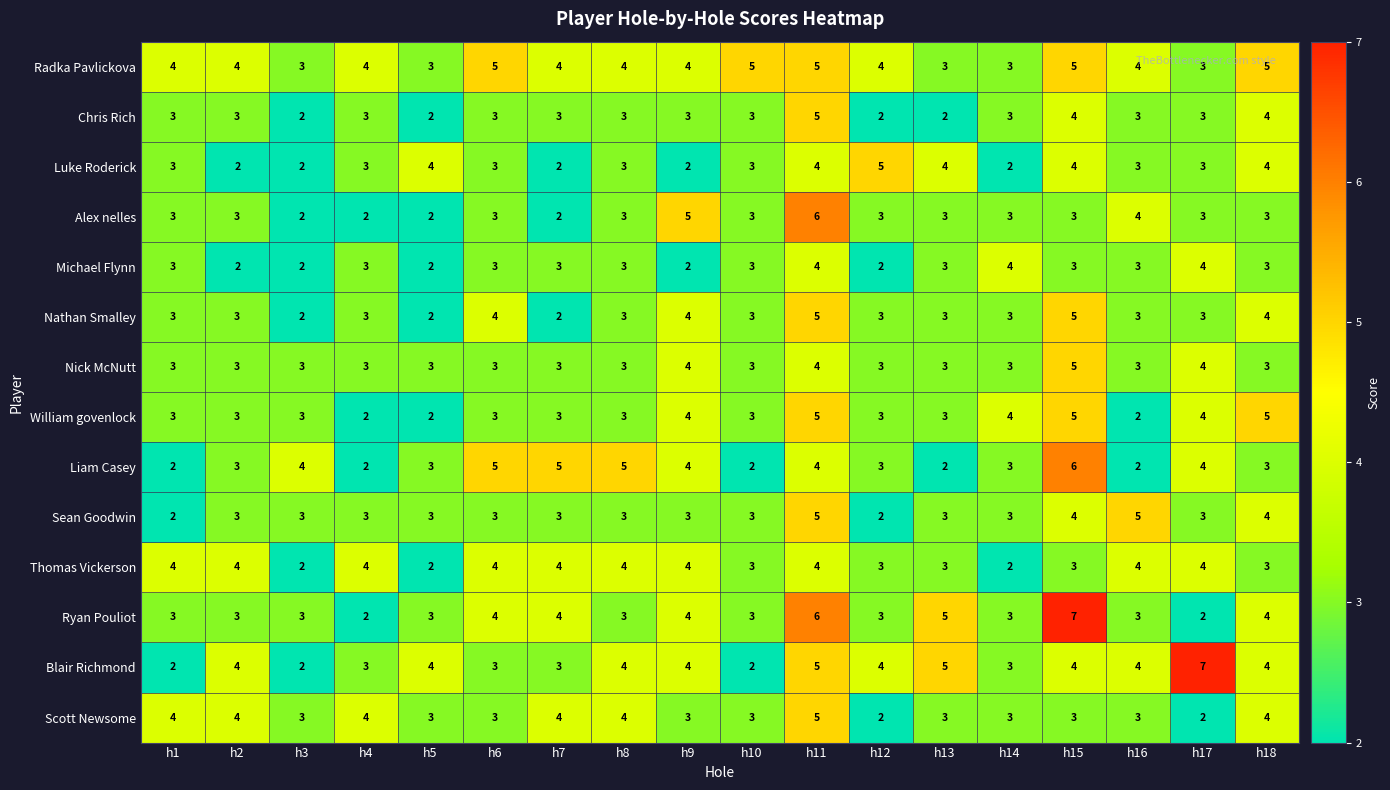

Between h10 and h14, which series saw the biggest shift?

Radka Pavlickova